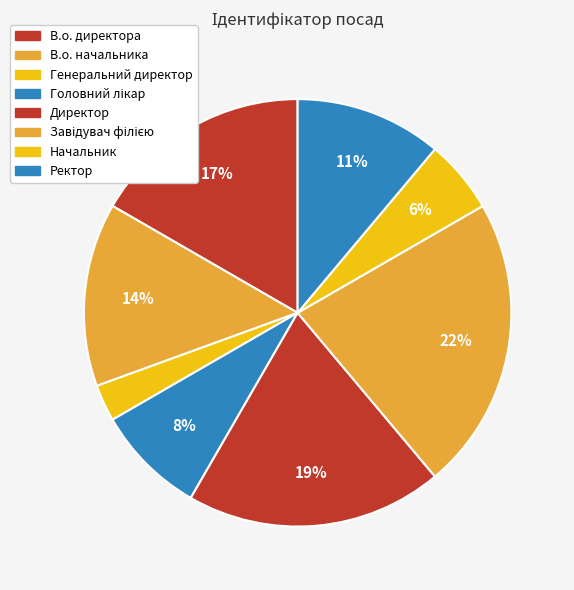

Count the number of slices in the pie.

8